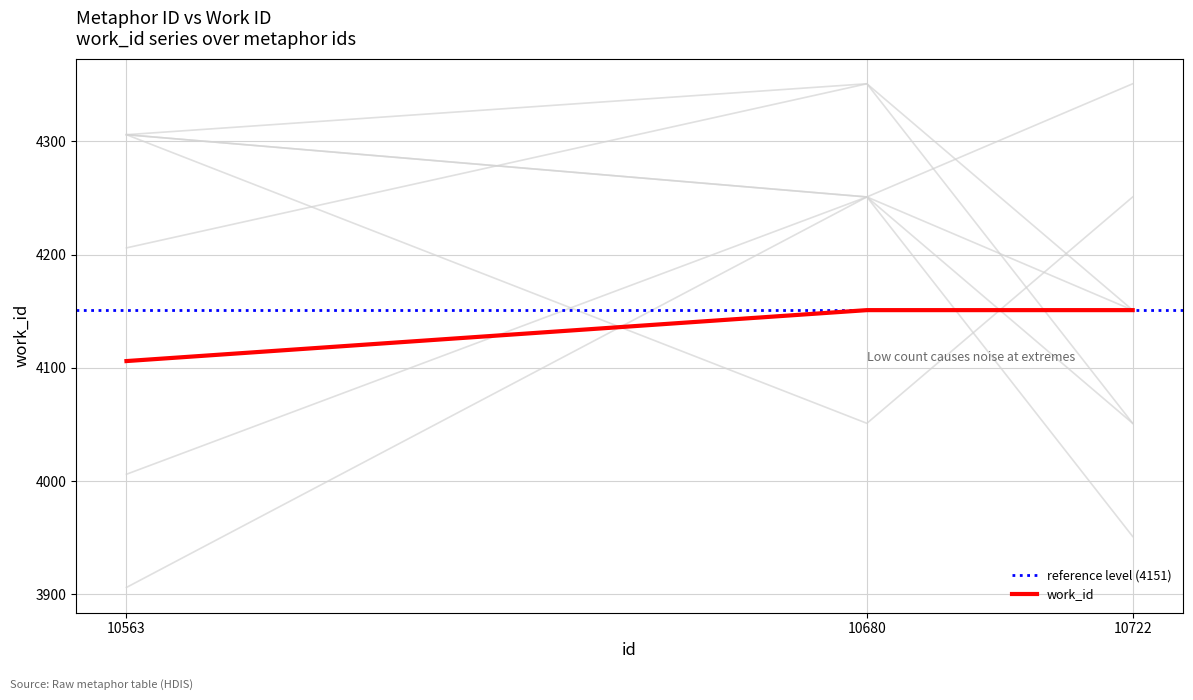

The chart shows a value of 7034 at 10563. True or false?

False